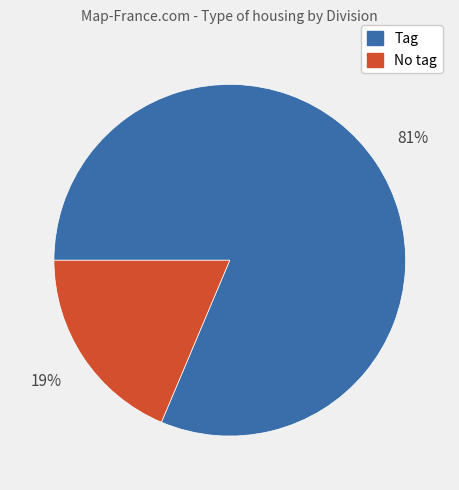

Is there any slice that represents more than half of the pie?

Yes